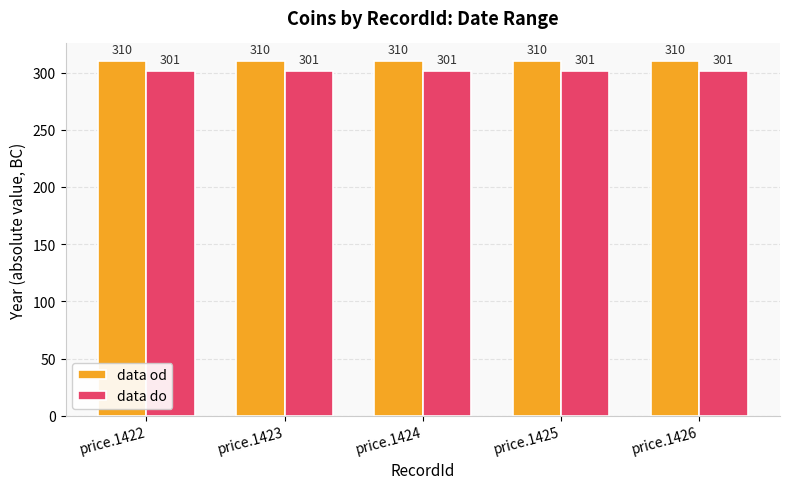

What is the total value across all series at price.1424?

611